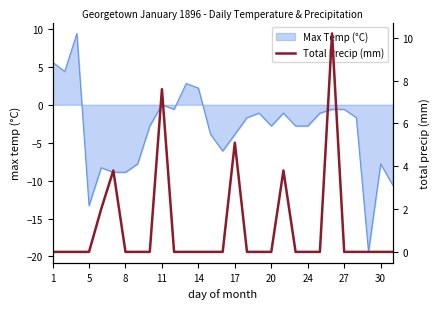

What is the lowest value of the Max Temp (°C) series?

-19.4